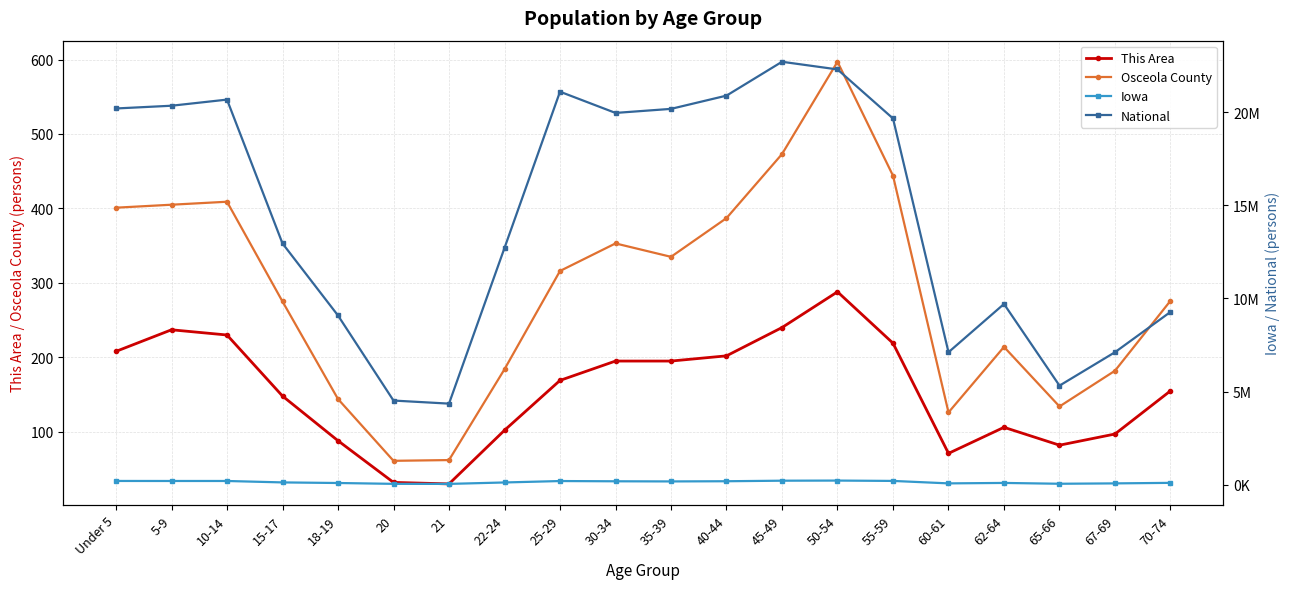

What is the sum of the Iowa values at 18-19 and 20?

139744